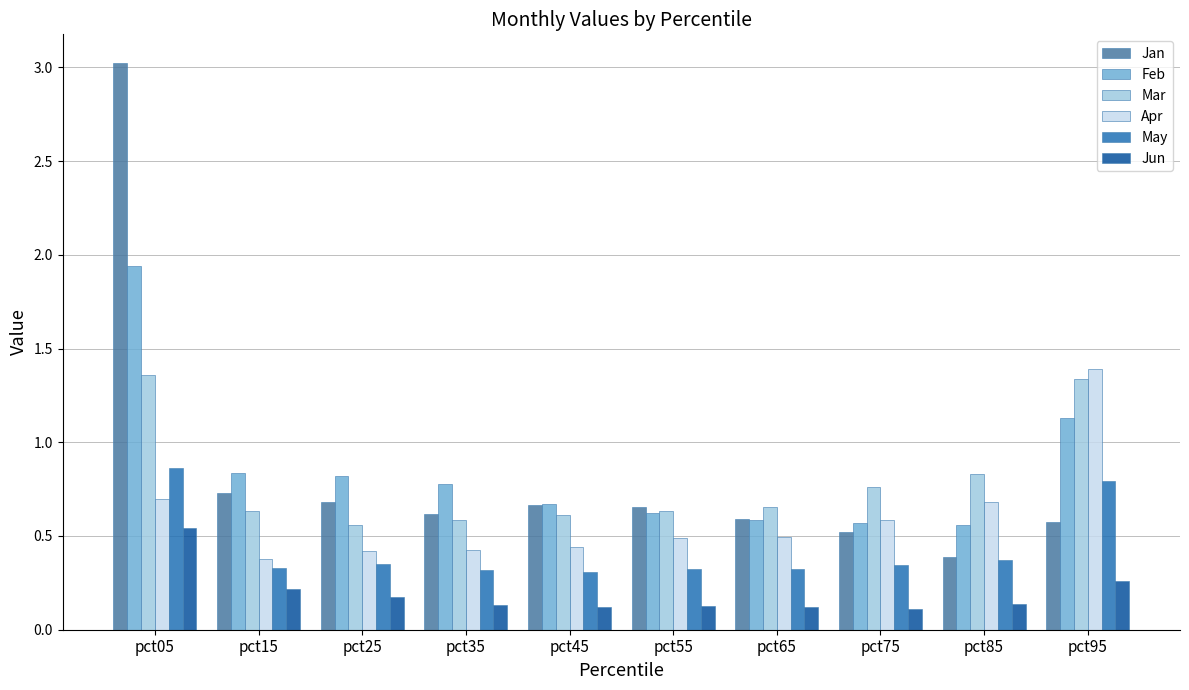

True or false: Feb has a value of 0.3 at pct75.

False